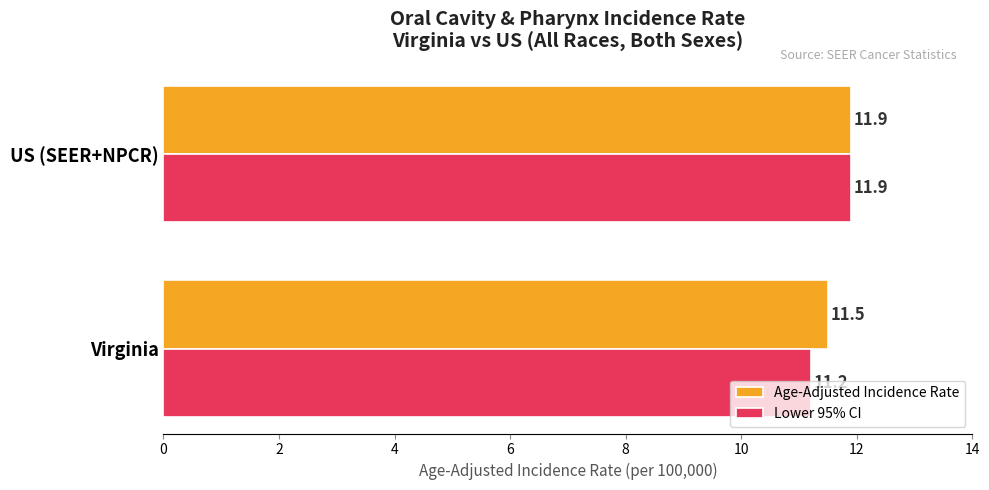

Where is Age-Adjusted Incidence Rate nearest to the value 11?

Virginia